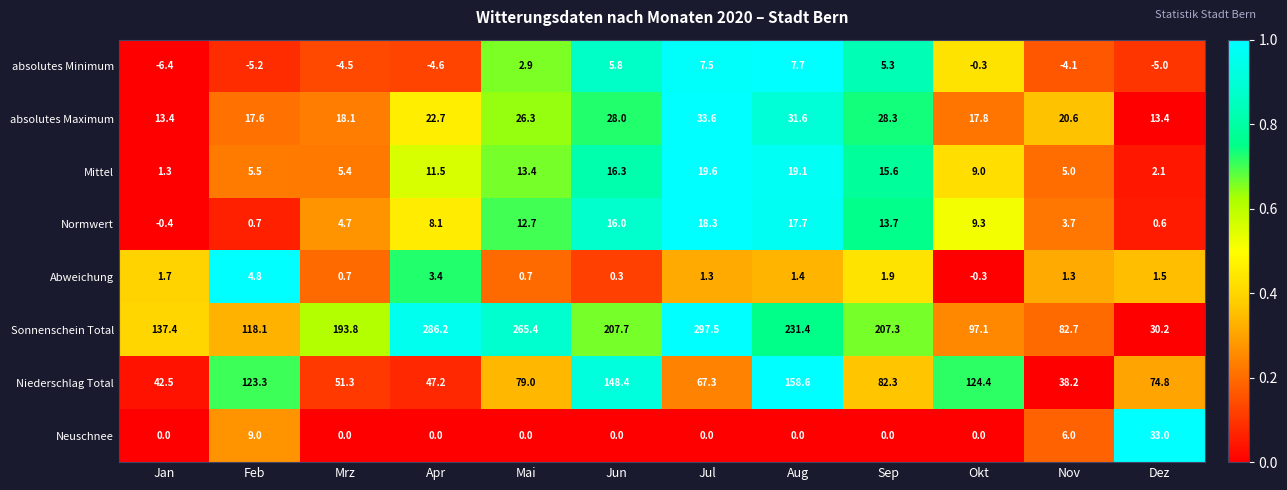

What is the difference between the maximum and second lowest values in the Niederschlag Total series?

116.1